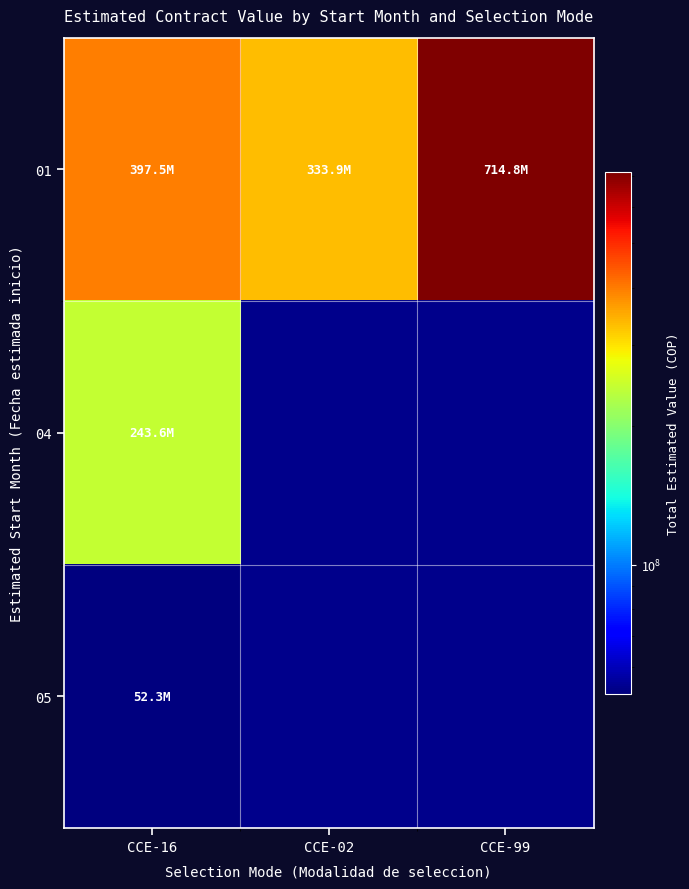

Which series has the widest spread of values?

01